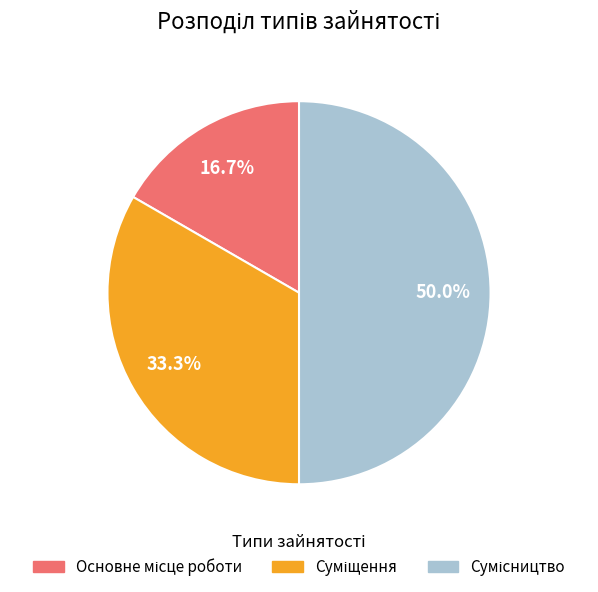

How many segments does this pie chart have?

3